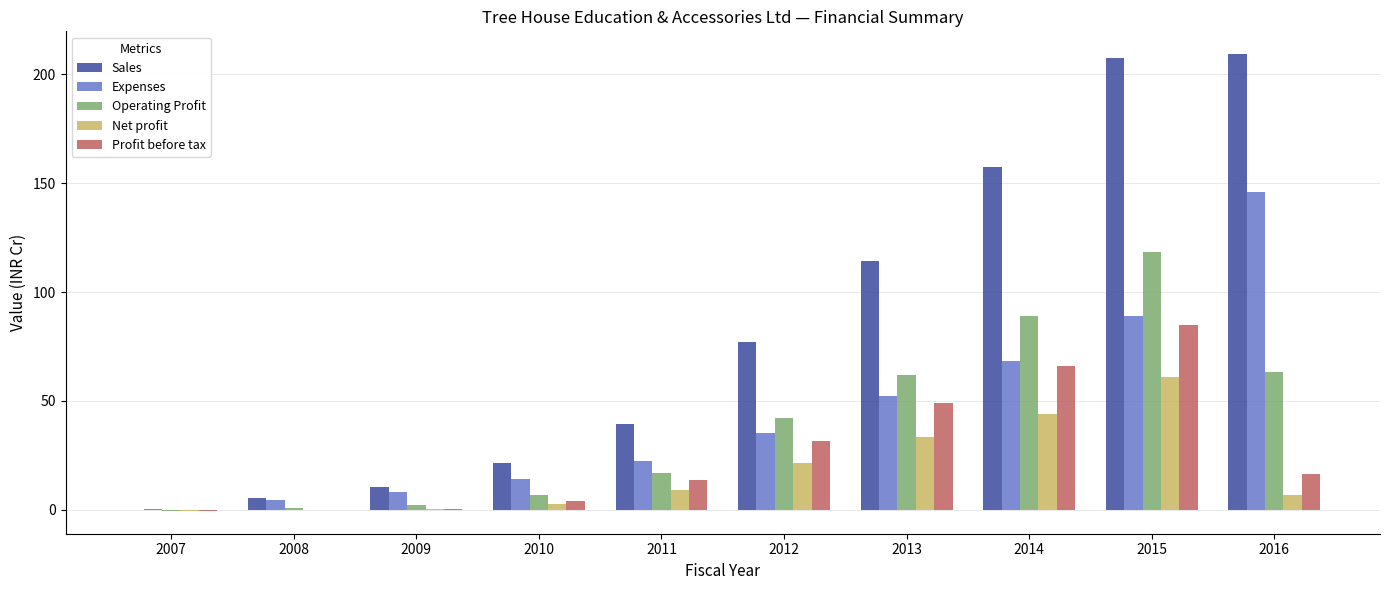

Which series has the largest total across all categories?

Sales